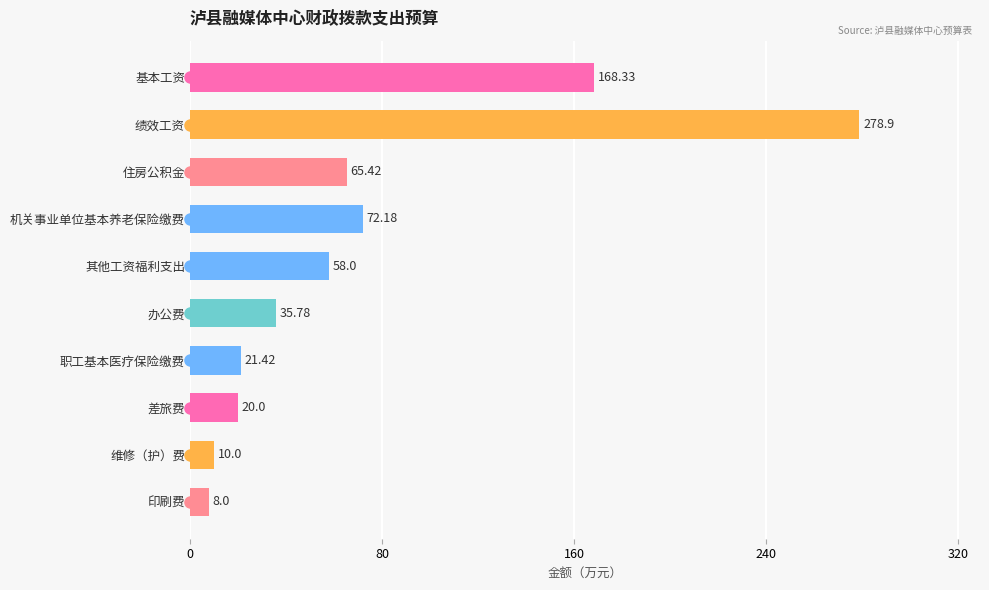

What is the greatest value displayed?

278.9